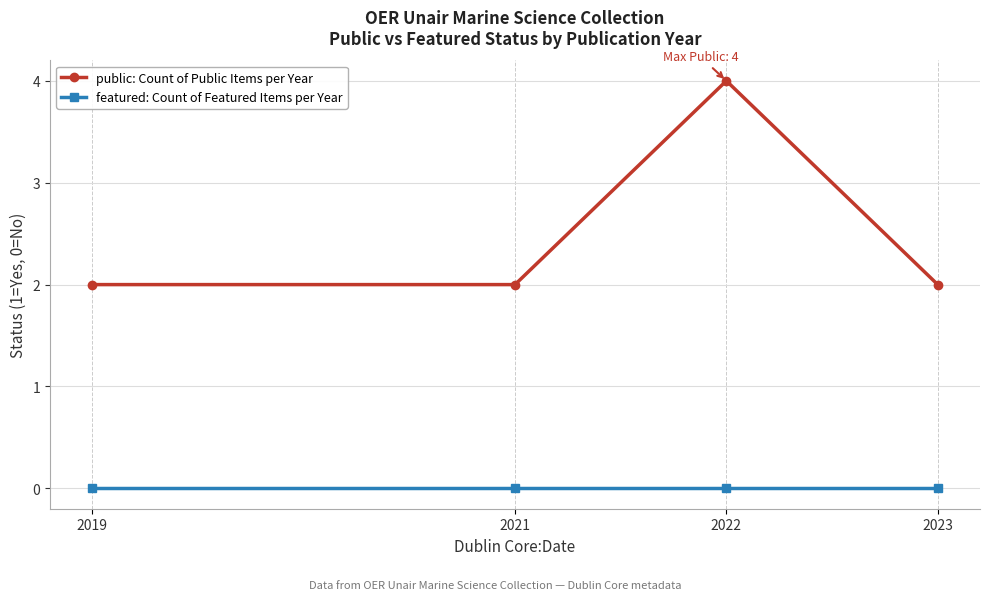

What is the sum of all public: Count of Public Items per Year values?

10